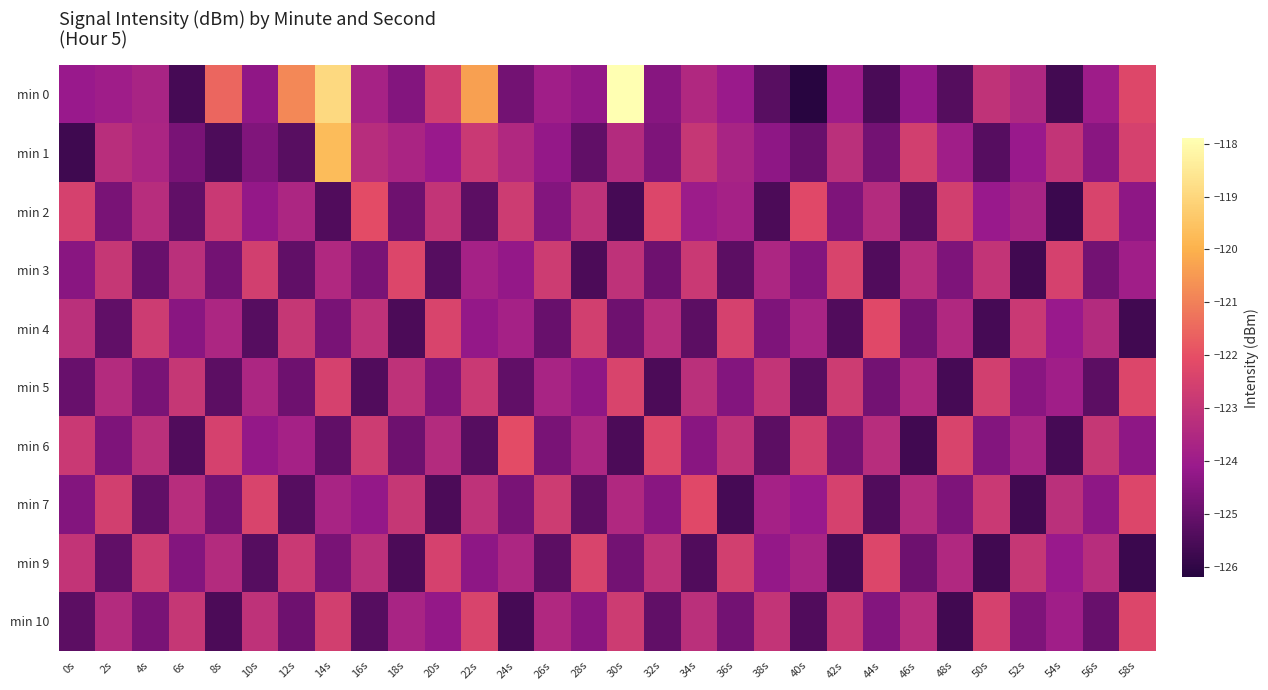

List the series in order of their peak value, lowest first.

min 3, min 5, min 9, min 10, min 4, min 7, min 2, min 6, min 1, min 0